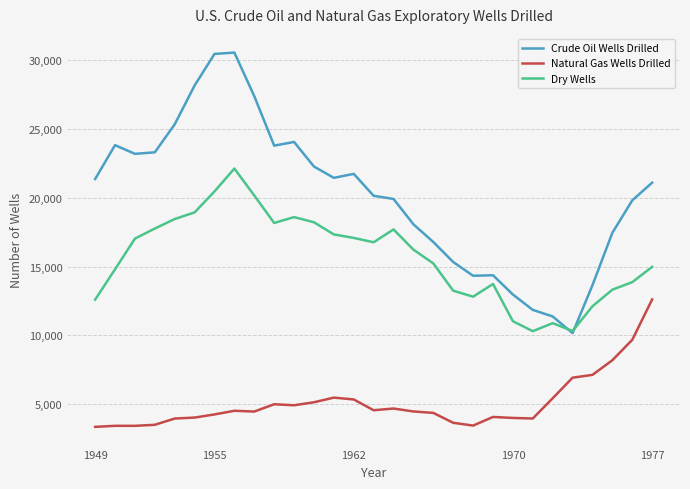

What is the difference between the second highest and second lowest values in the Natural Gas Wells Drilled series?

6242